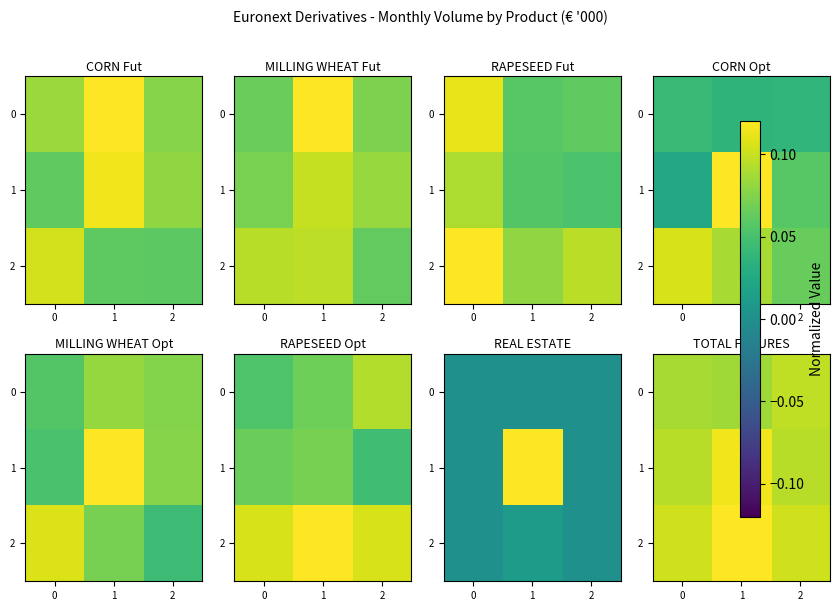

List the labels in order of 1 value, smallest first.

2, 0, 1